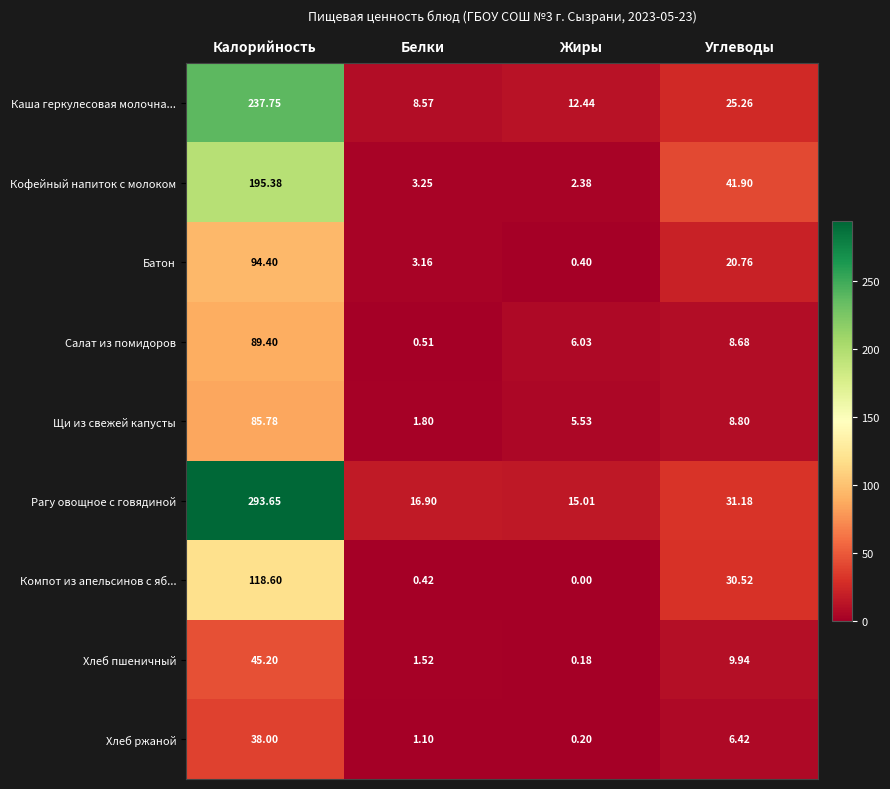

How many distinct data groups are displayed?

9